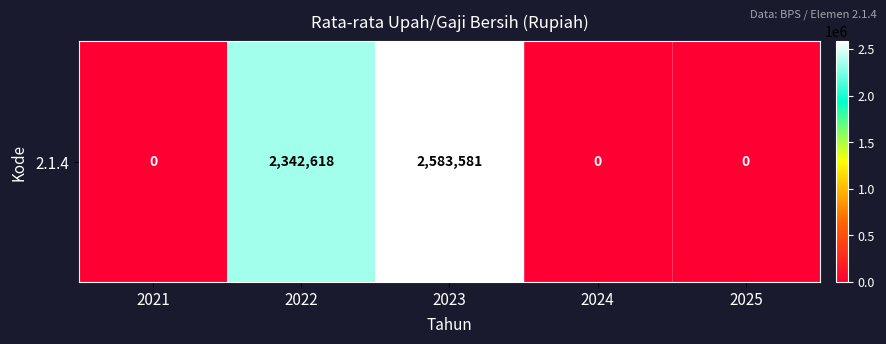

Between 2022 and 2025, which is larger?

2022